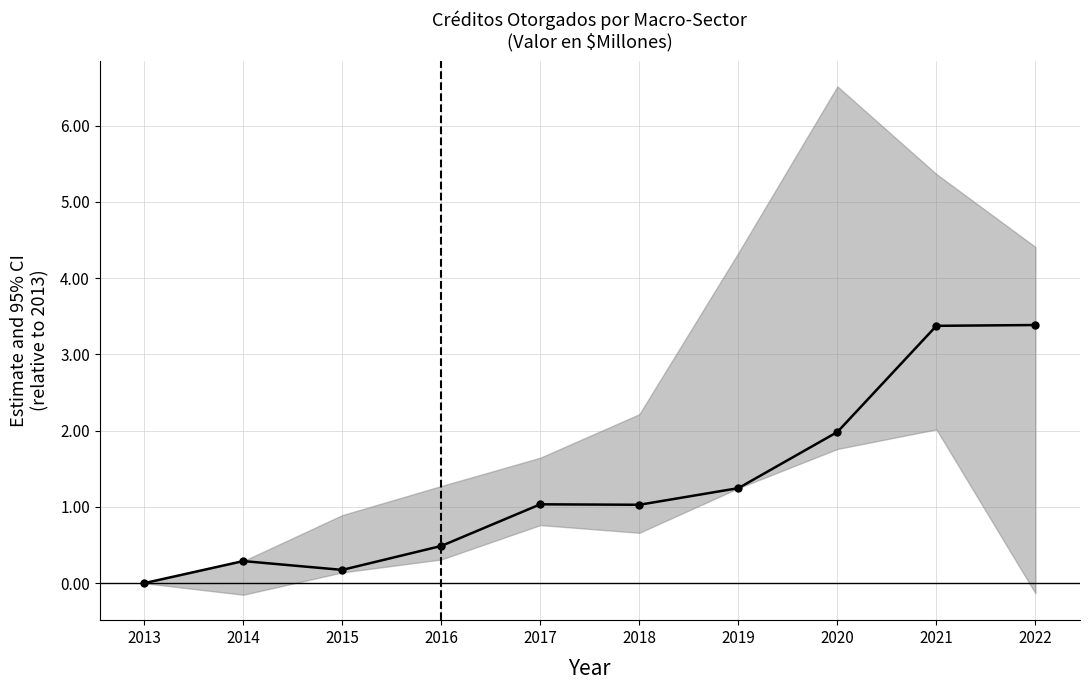

What is the ratio of the value at 2016 to the value at 2017?

0.5